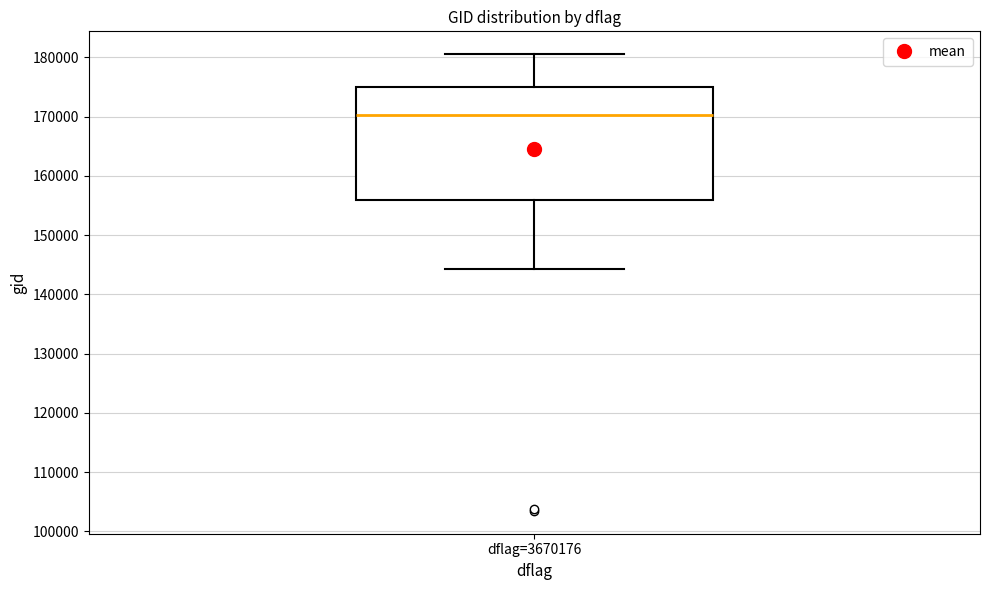

Read this box plot against the y-axis: the position of the median line, the range covered by the box, and the ends of both whiskers. The values are not printed on the chart, so give them approximately, as read against the axis.

median 170000, box 156000 to 175000, whiskers 144000 to 181000